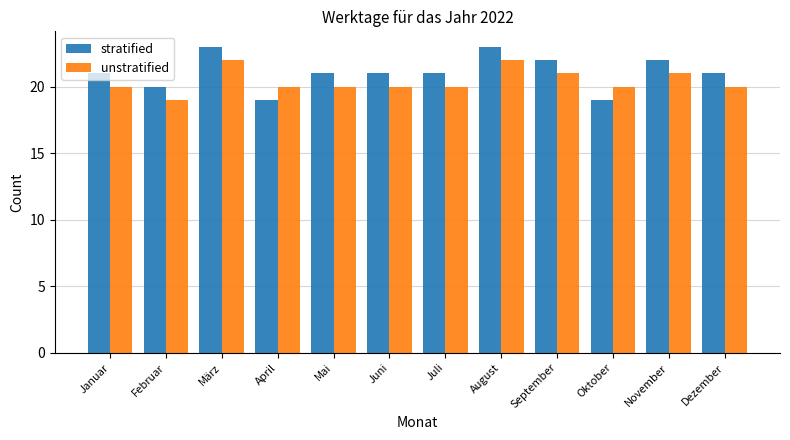

Rank the series at Mai from highest to lowest value.

stratified, unstratified